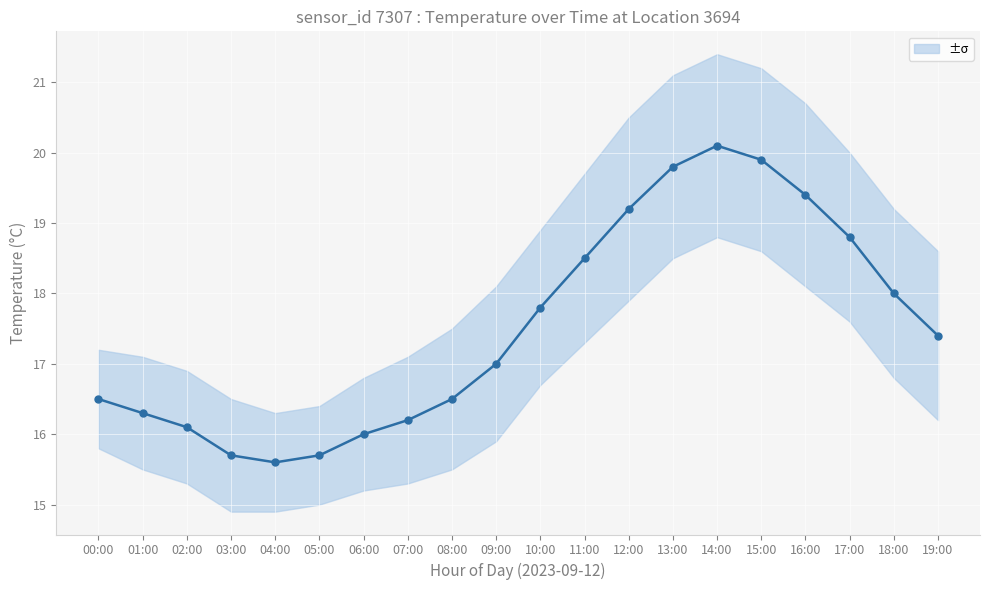

Which has a higher value, 03:00 or 01:00?

01:00